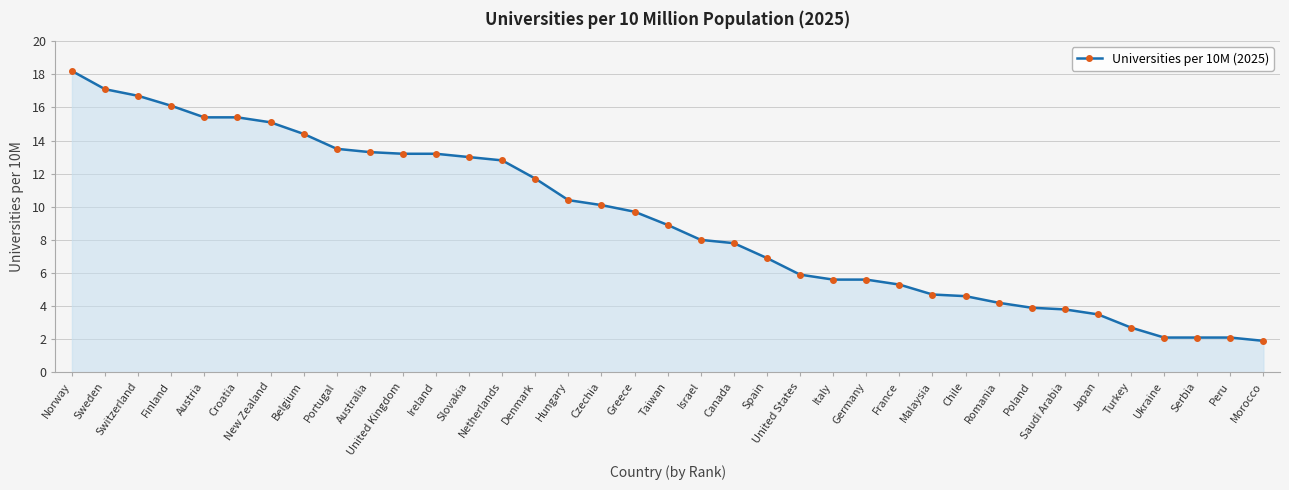

Between Italy and Australia, which is larger?

Australia